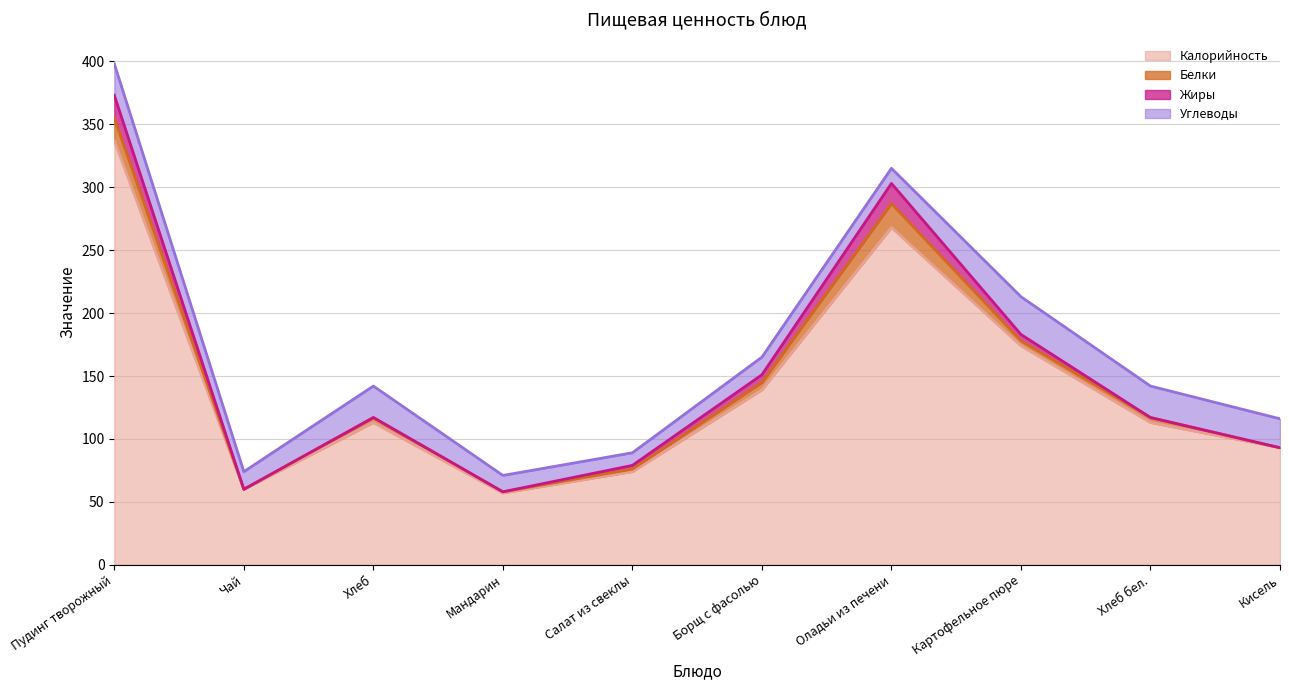

What is the difference between the highest and lowest values at Борщ с фасолью?

133